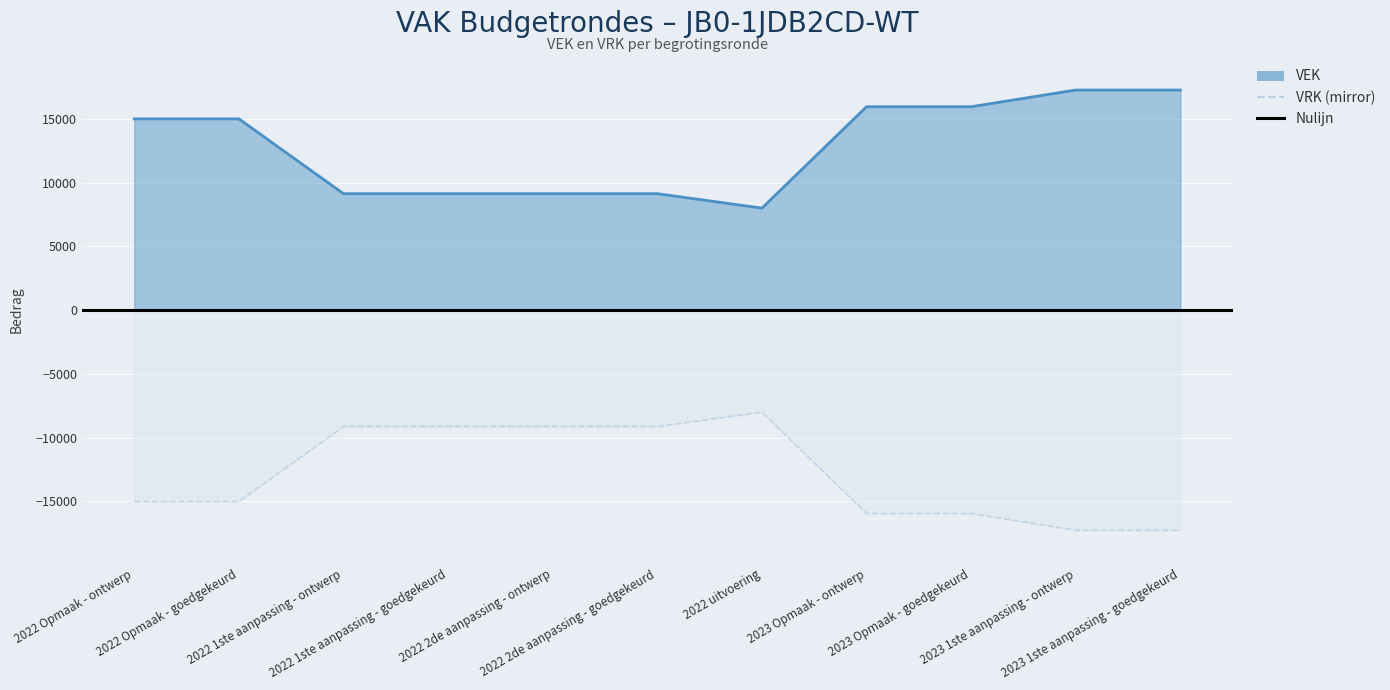

At which category does the chart reach its peak across all series?

2023 1ste aanpassing - ontwerp